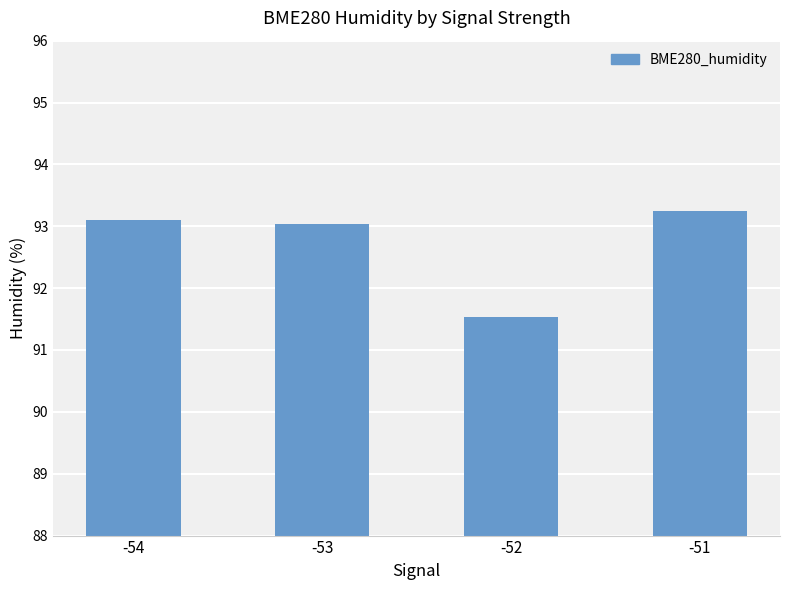

Where does the data first go above 93?

-54